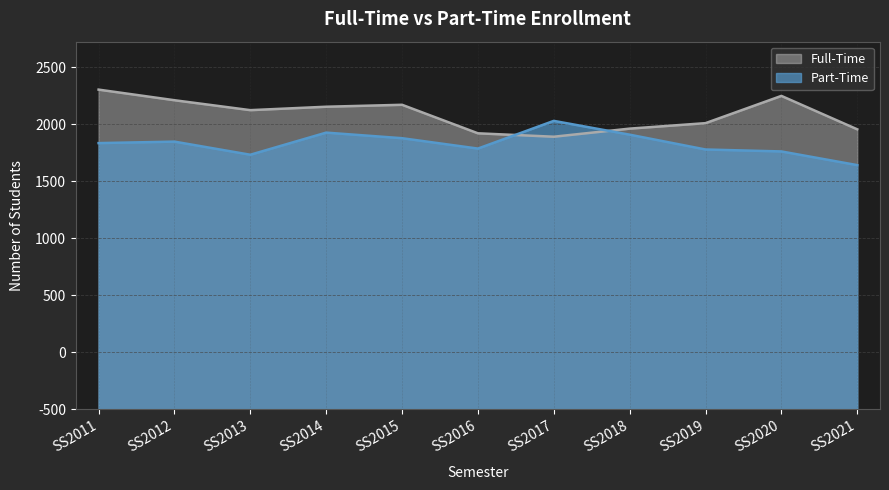

How many interior local valleys does the Part-Time series have?

2